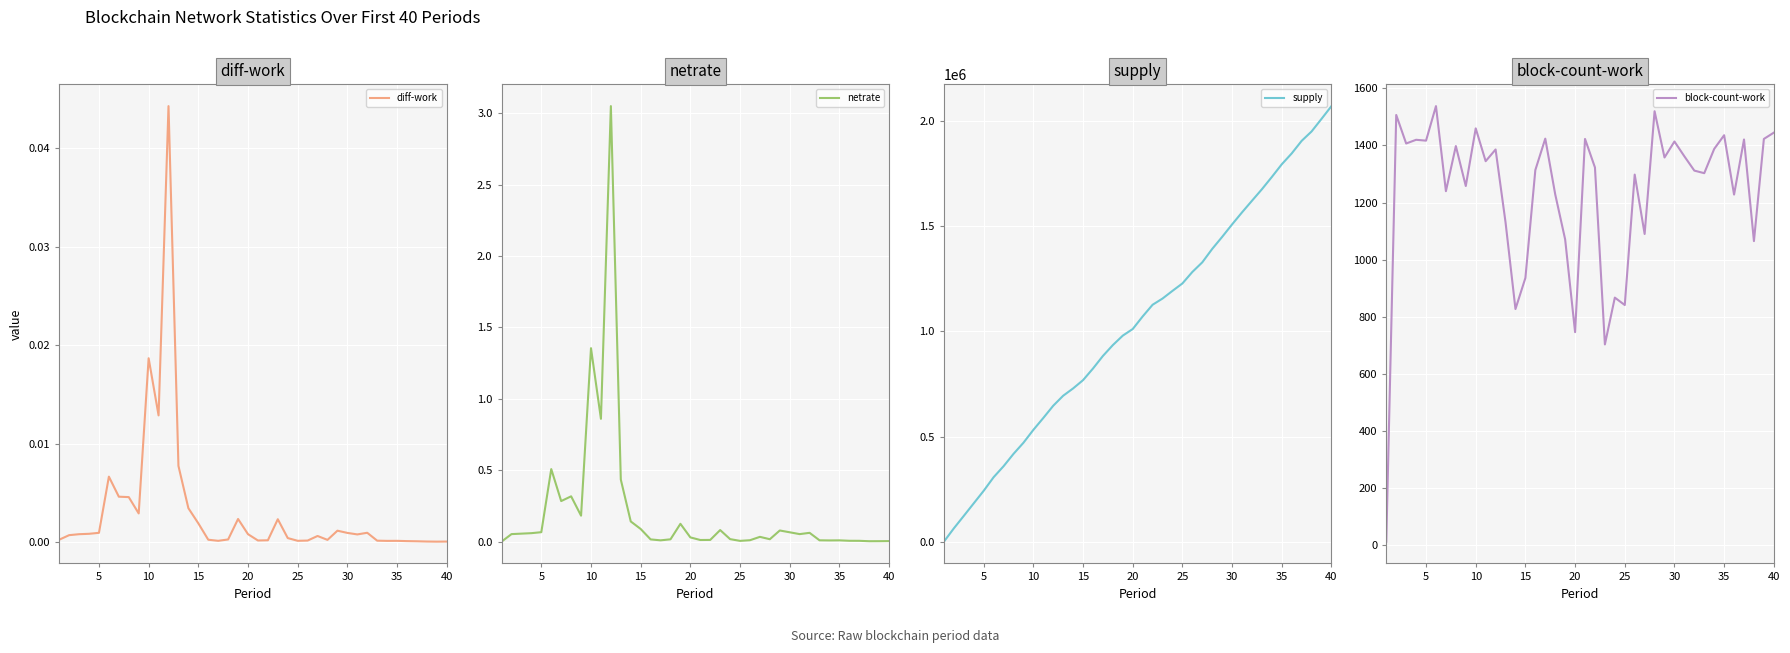

Which series has the widest spread of values?

supply